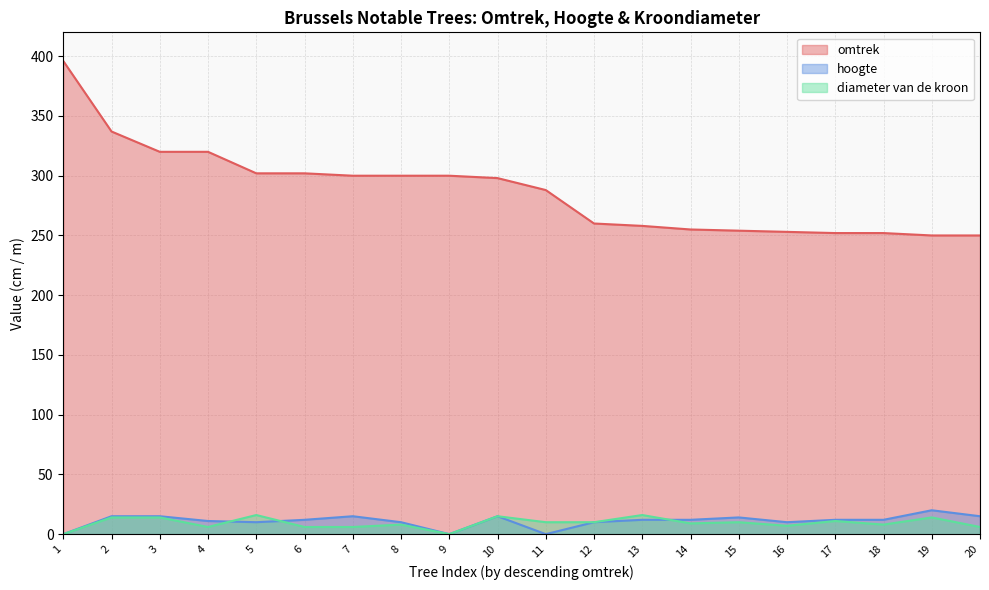

True or false: omtrek has a value of 302 at 5.

True